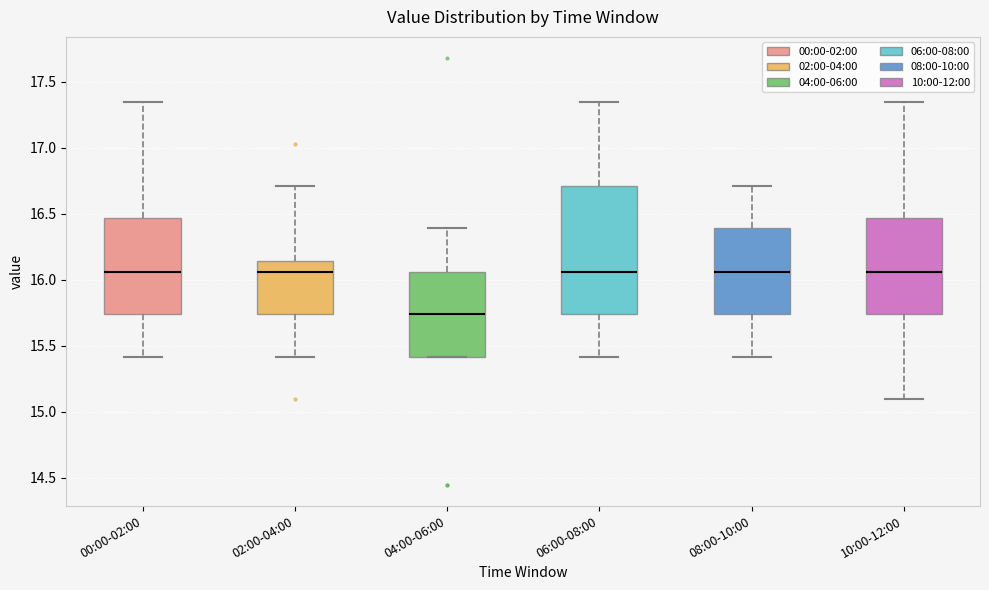

Which box has the lowest median line?

04:00-06:00